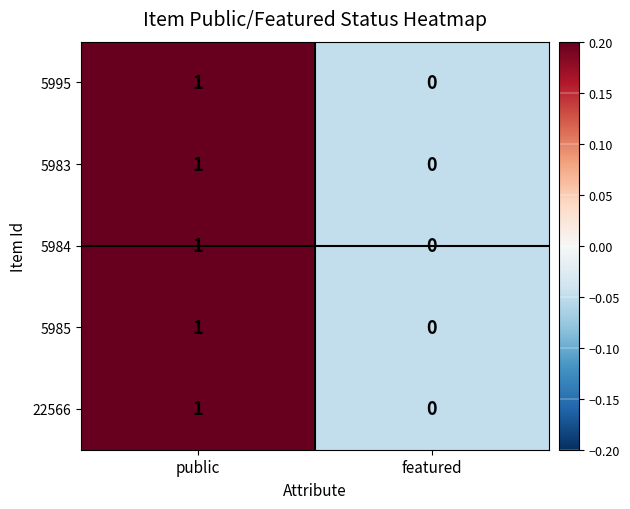

The 5995 series shows 2 at public. True or false?

False